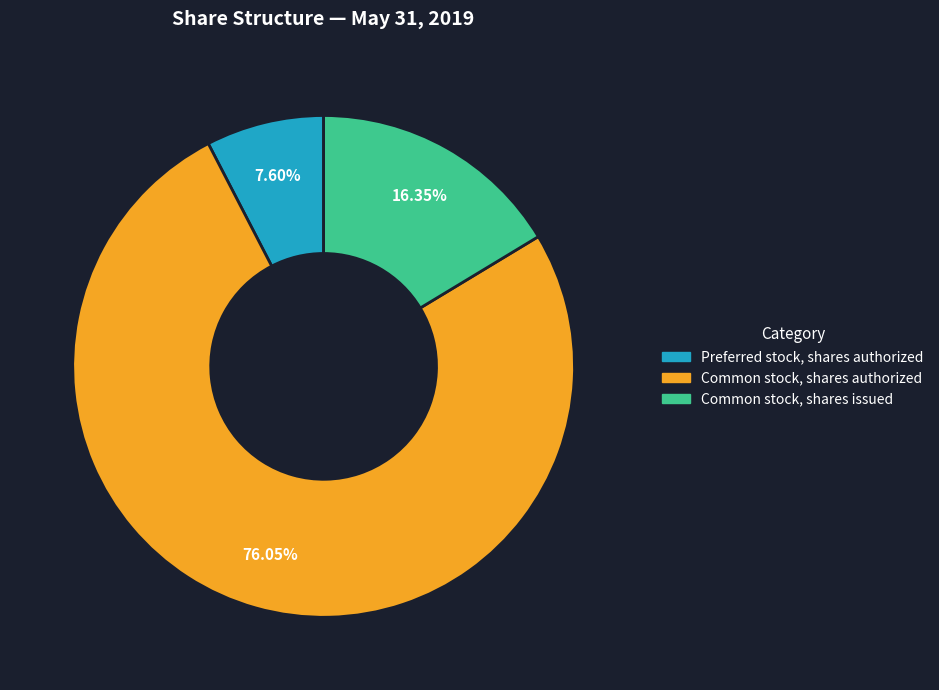

To the nearest percent, what portion does Preferred stock, shares authorized represent?

8%